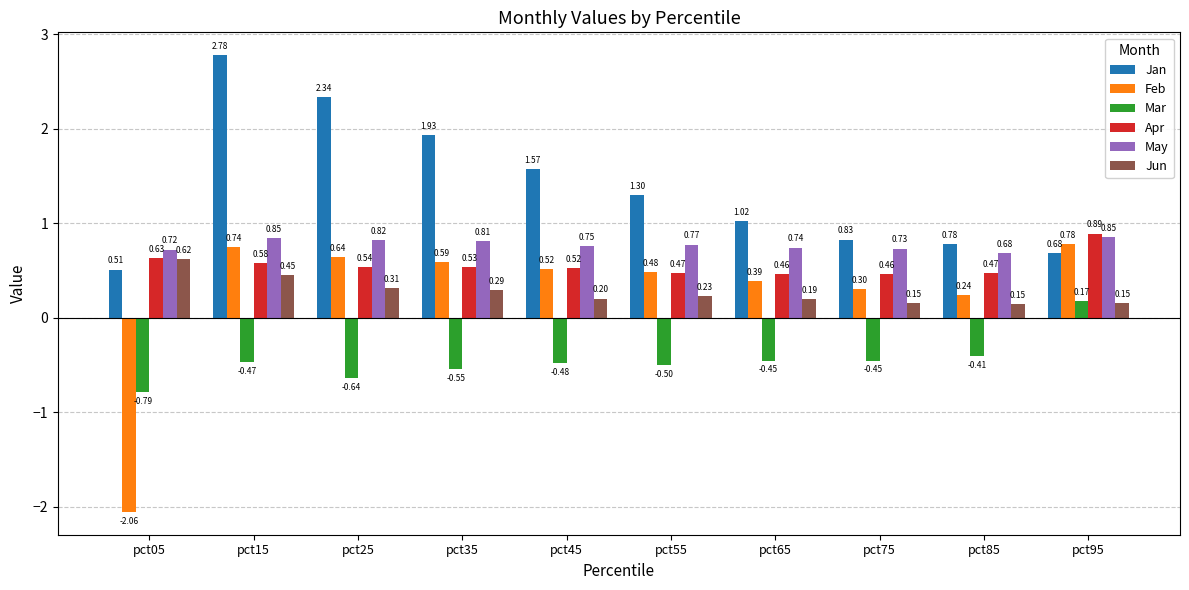

Rank the series at pct15 from highest to lowest value.

Jan, May, Feb, Apr, Jun, Mar